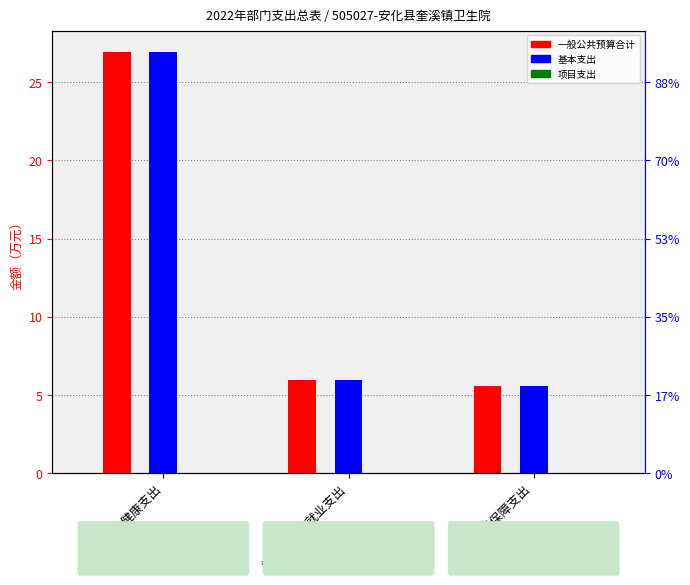

List the series in order of their peak value, highest first.

一般公共预算合计, 基本支出, 项目支出